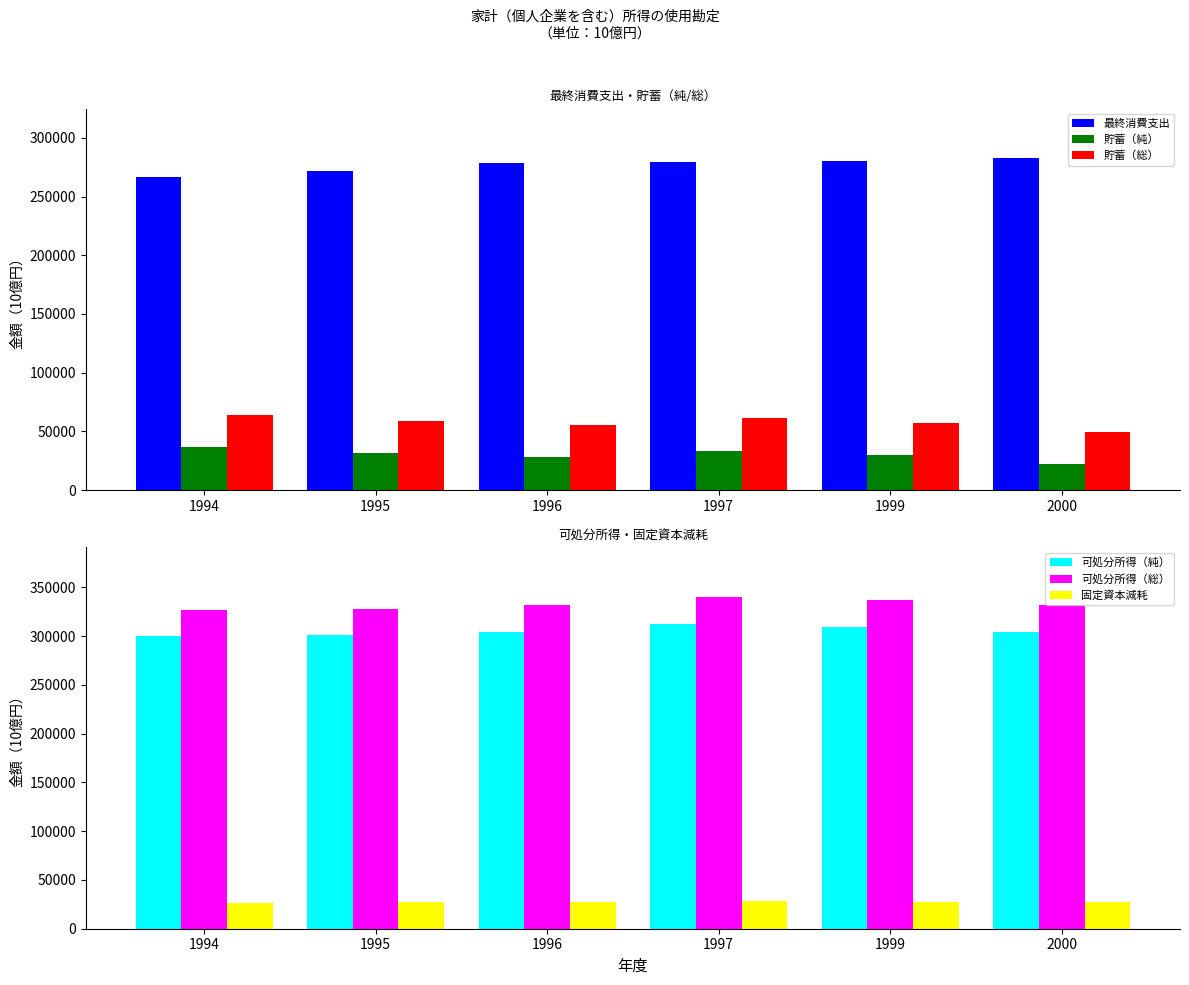

What is the maximum value for 貯蓄（純）?

36812.6